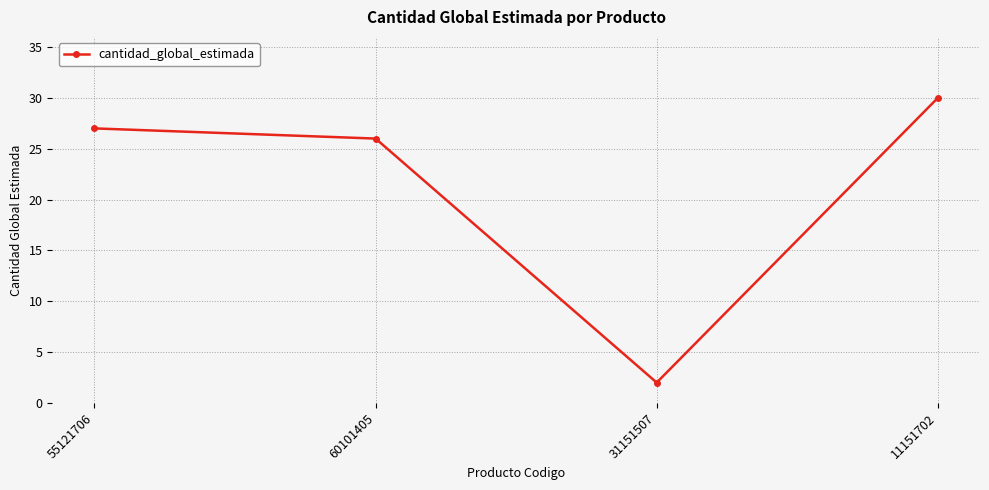

True or false: the data shows 30 at 11151702.

True